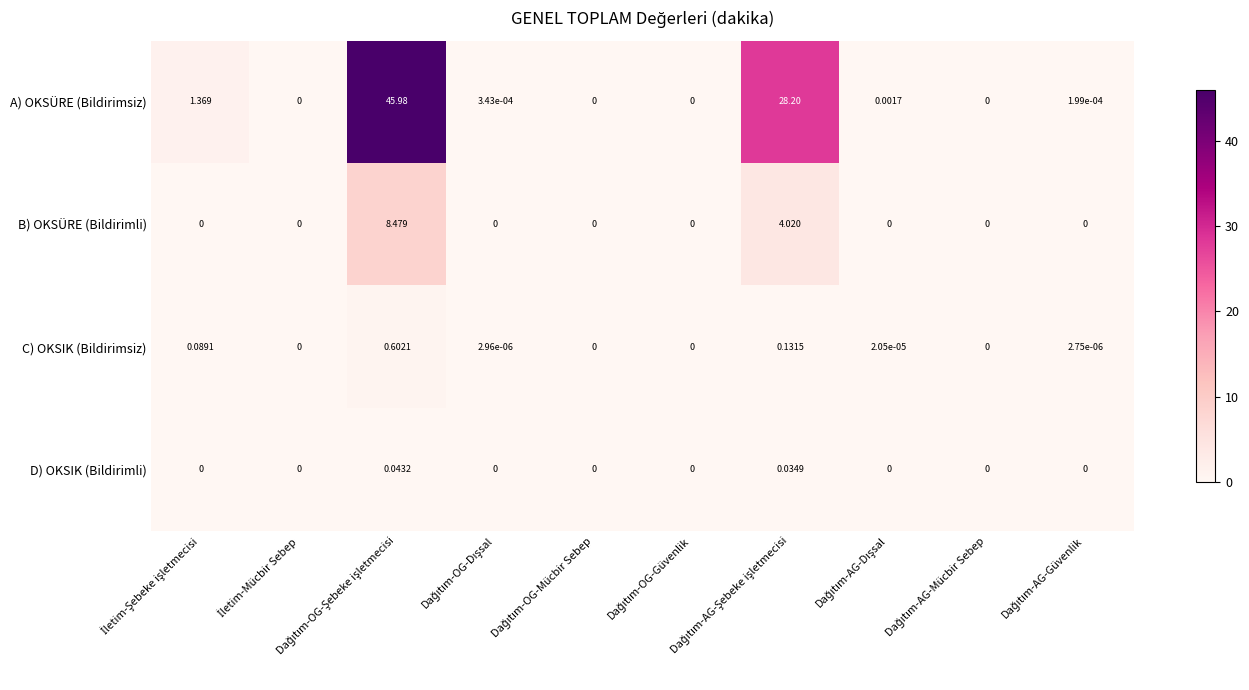

Which series has the largest total across all categories?

A) OKSÜRE (Bildirimsiz)